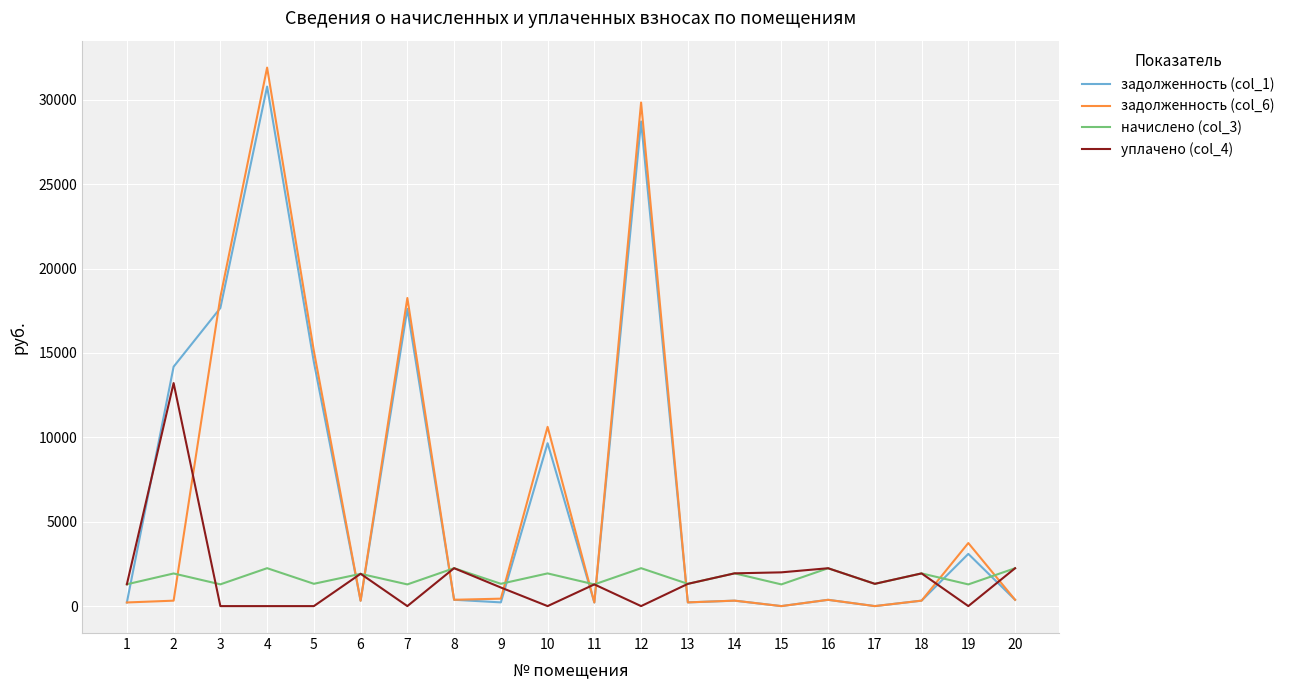

How many distinct data groups are displayed?

4